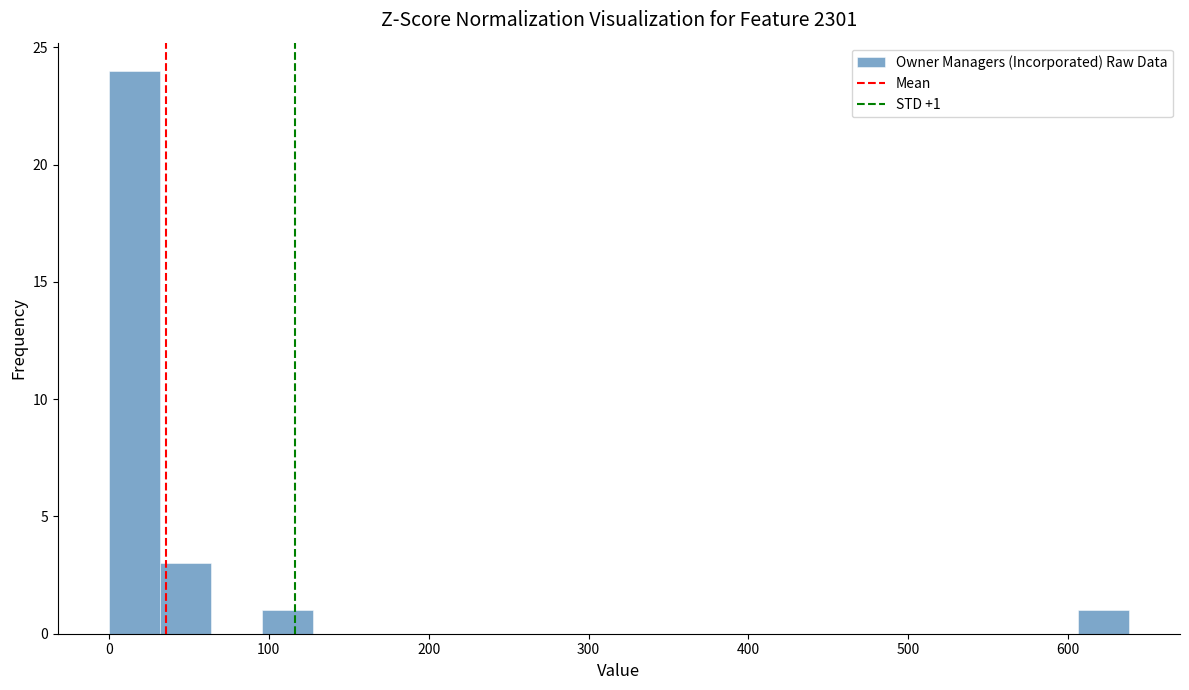

Around what value on the x-axis is the tallest bar? Give the approximate position of its centre, as read against the axis.

20